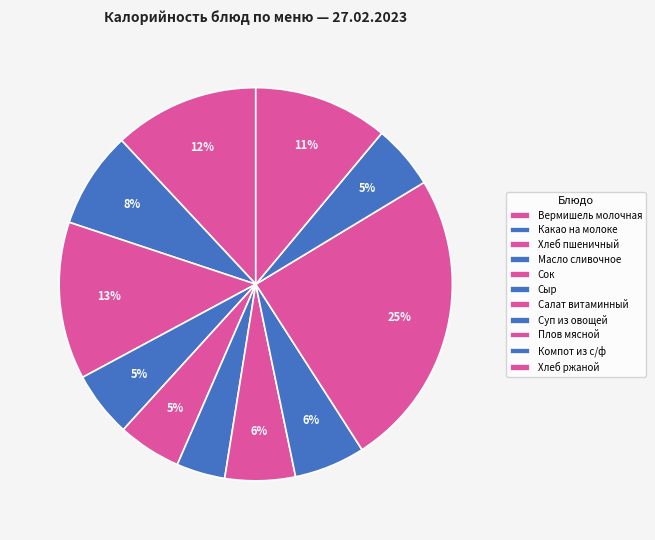

To the nearest percent, what percentage of the pie is Хлеб пшеничный?

13%